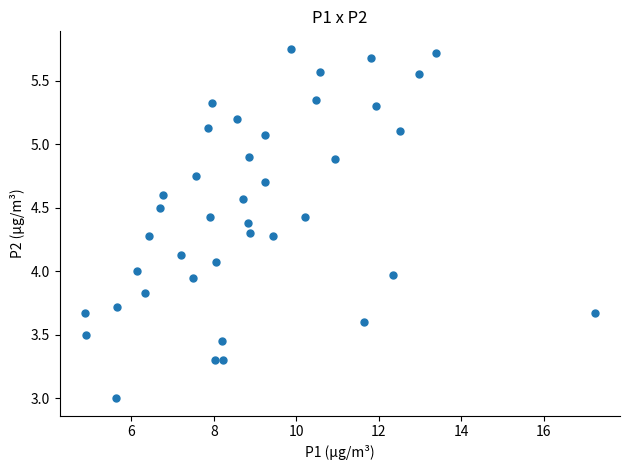

What is the range of X values (max minus min)?

12.4